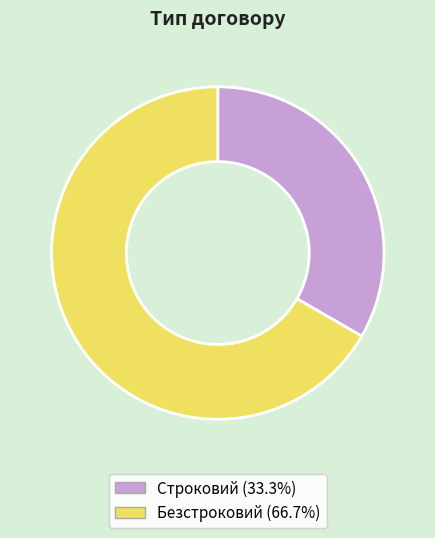

Is the sum of Безстроковий (66.7%) and Строковий (33.3%) greater than half?

Yes